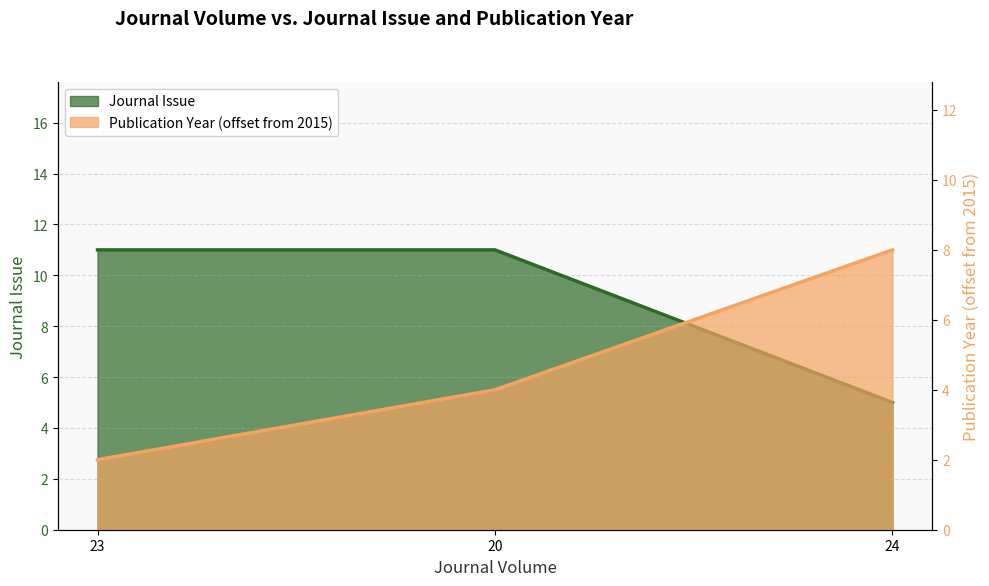

How many series are shown in this chart?

2